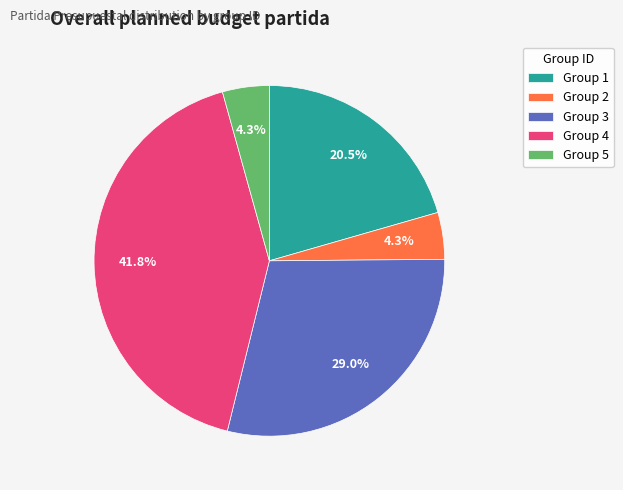

Which category has the biggest portion of the pie?

Group 4